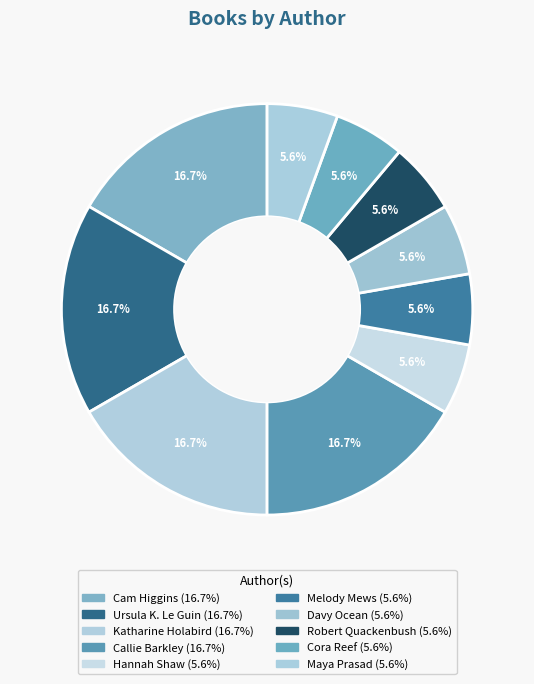

How many slices are in this pie chart?

10